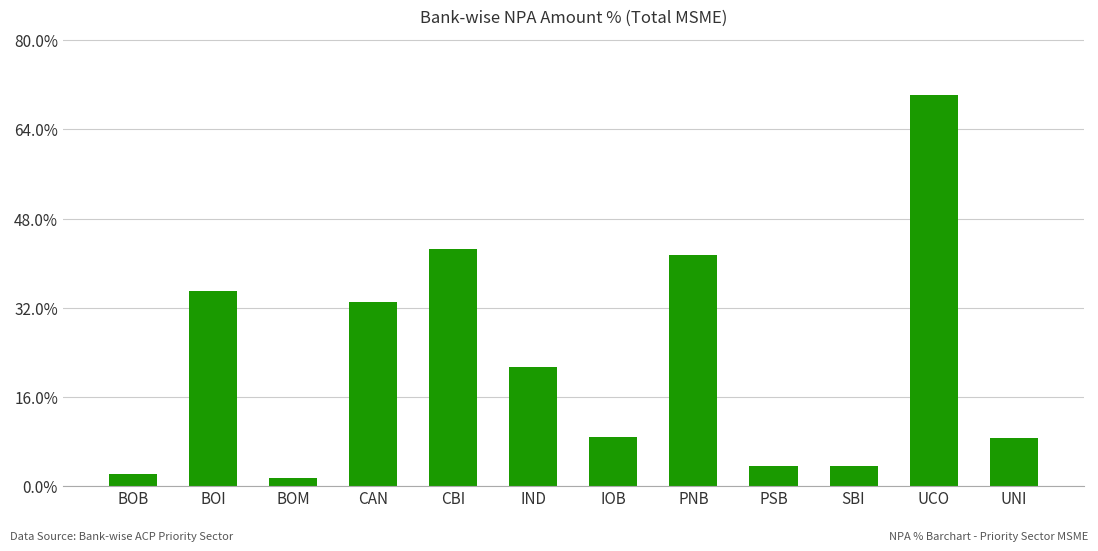

What is the sum of the values at UCO and BOB?

72.2